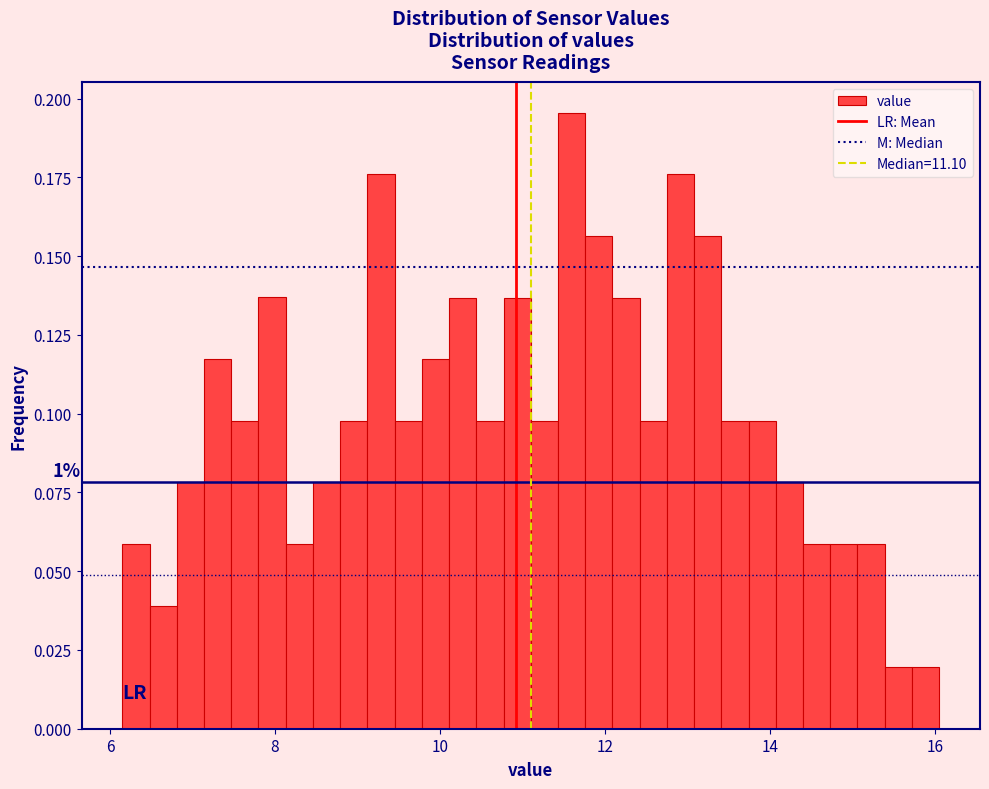

Read against the x-axis, roughly where is the centre of the tallest bar?

11.6